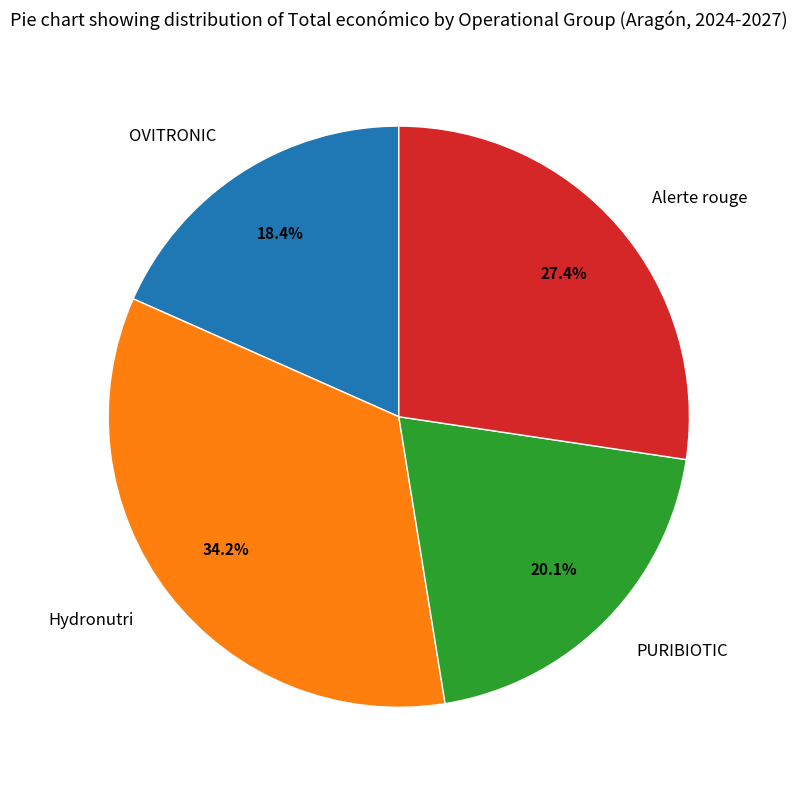

What is the largest slice in the pie chart?

Hydronutri